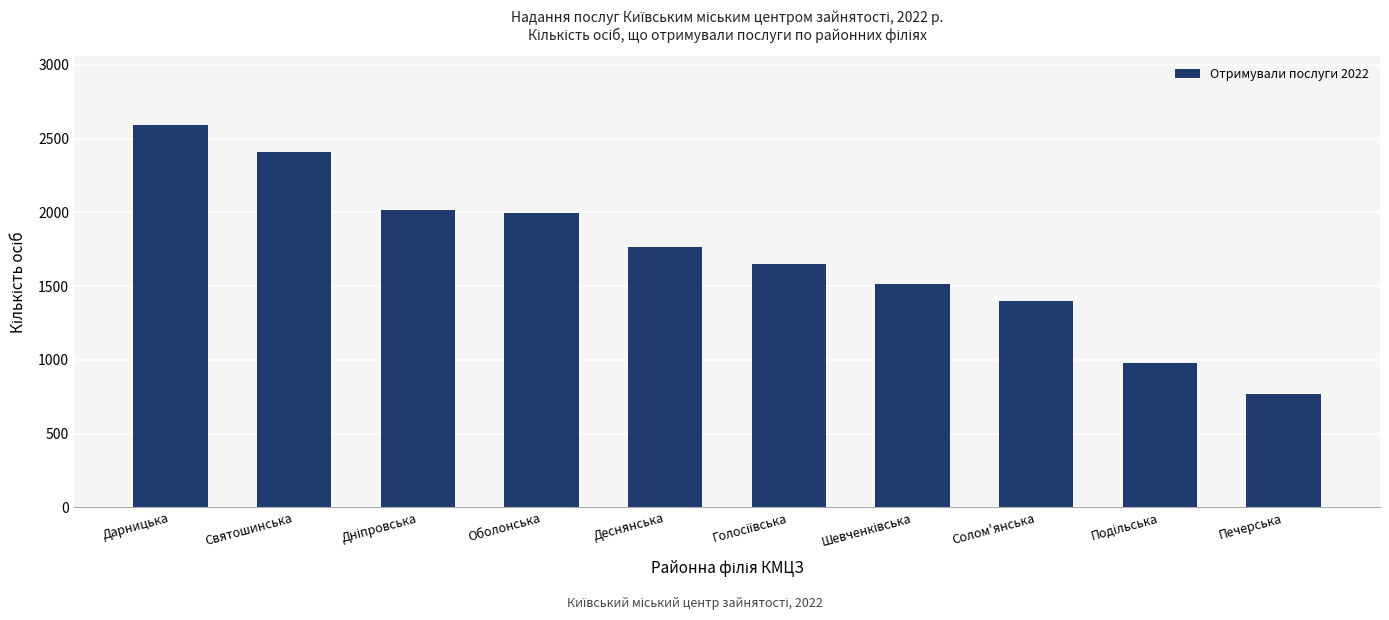

Are the bars grouped side by side (vs. stacked)?

No